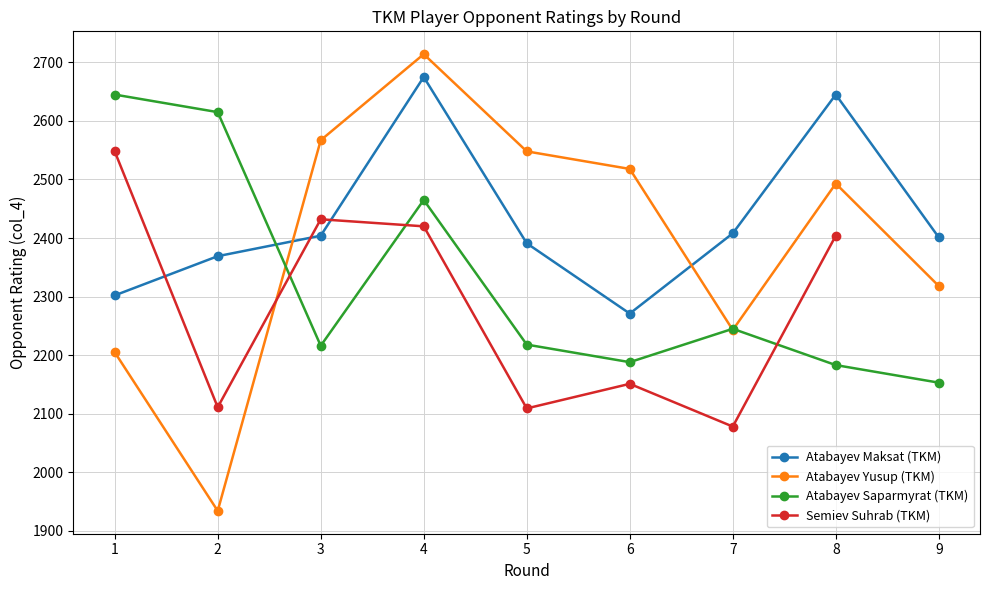

Which series changed the most between 4 and 8?

Atabayev Saparmyrat (TKM)